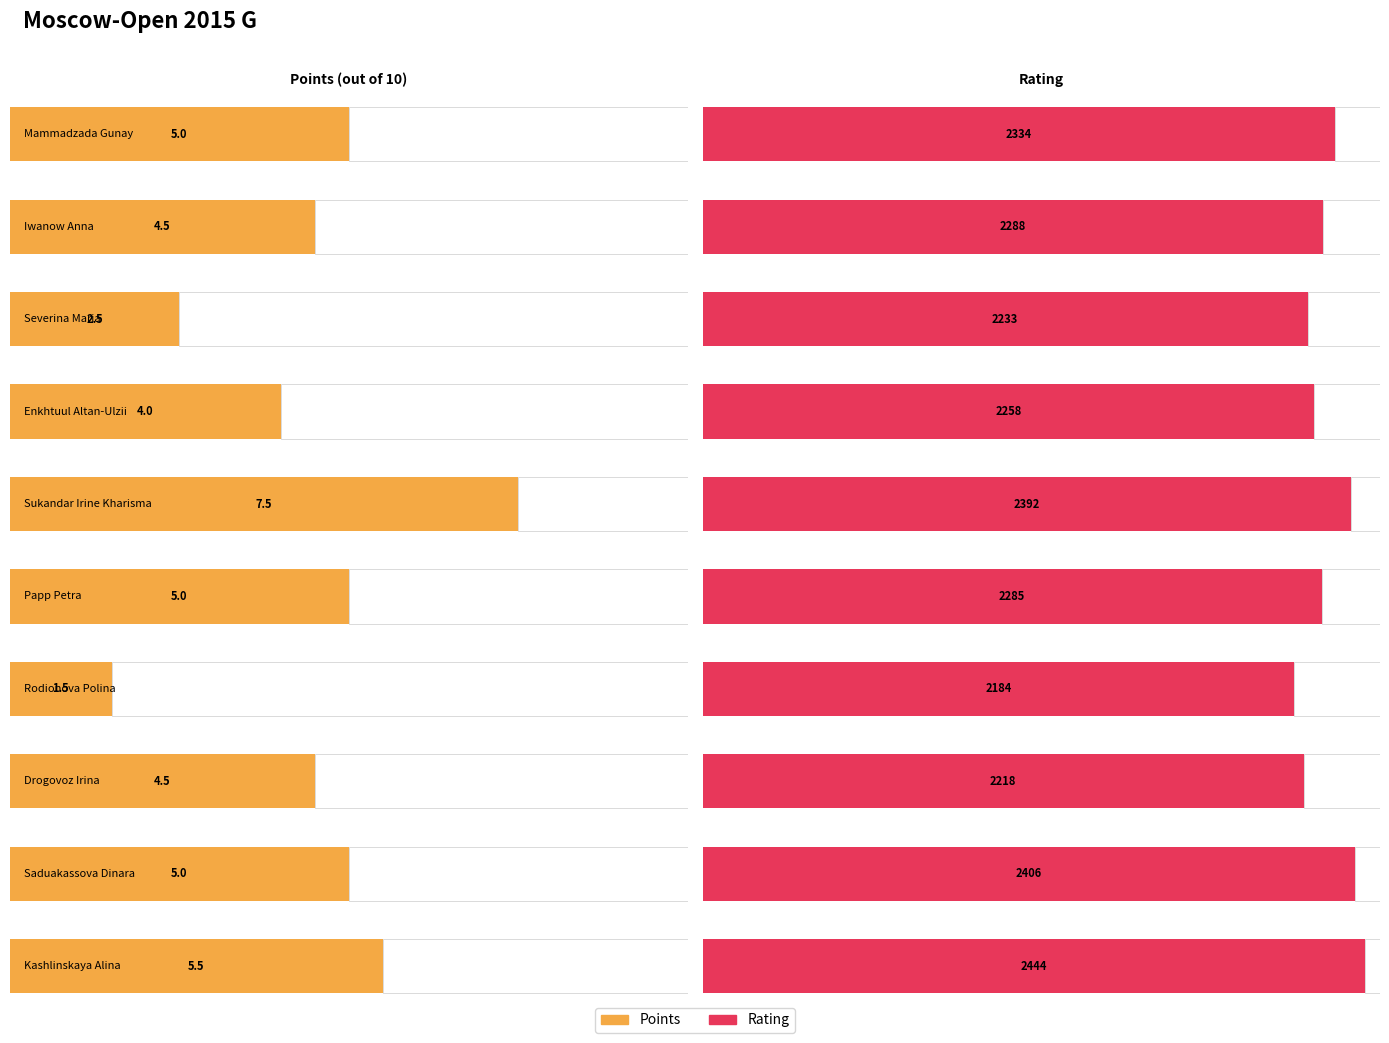

Rank the series by their maximum value, from highest to lowest.

Rating, Points